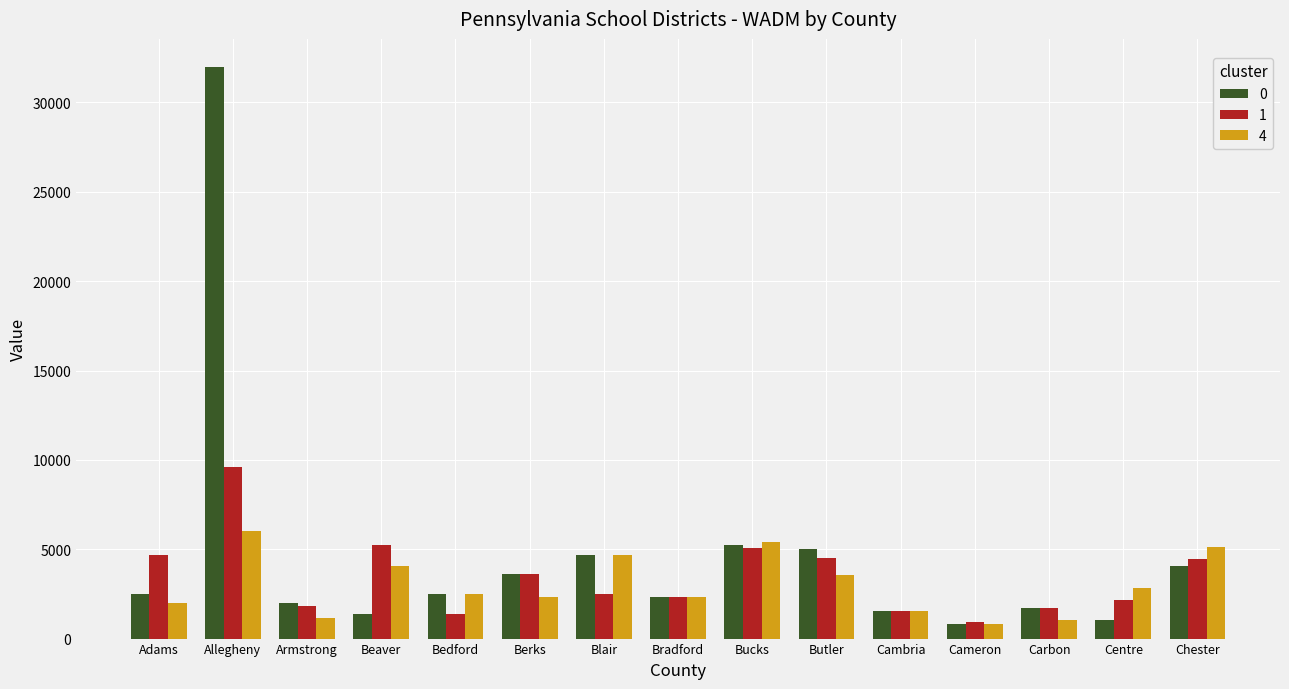

What is the value of the 4 bar at the 15th from the left?

5109.2